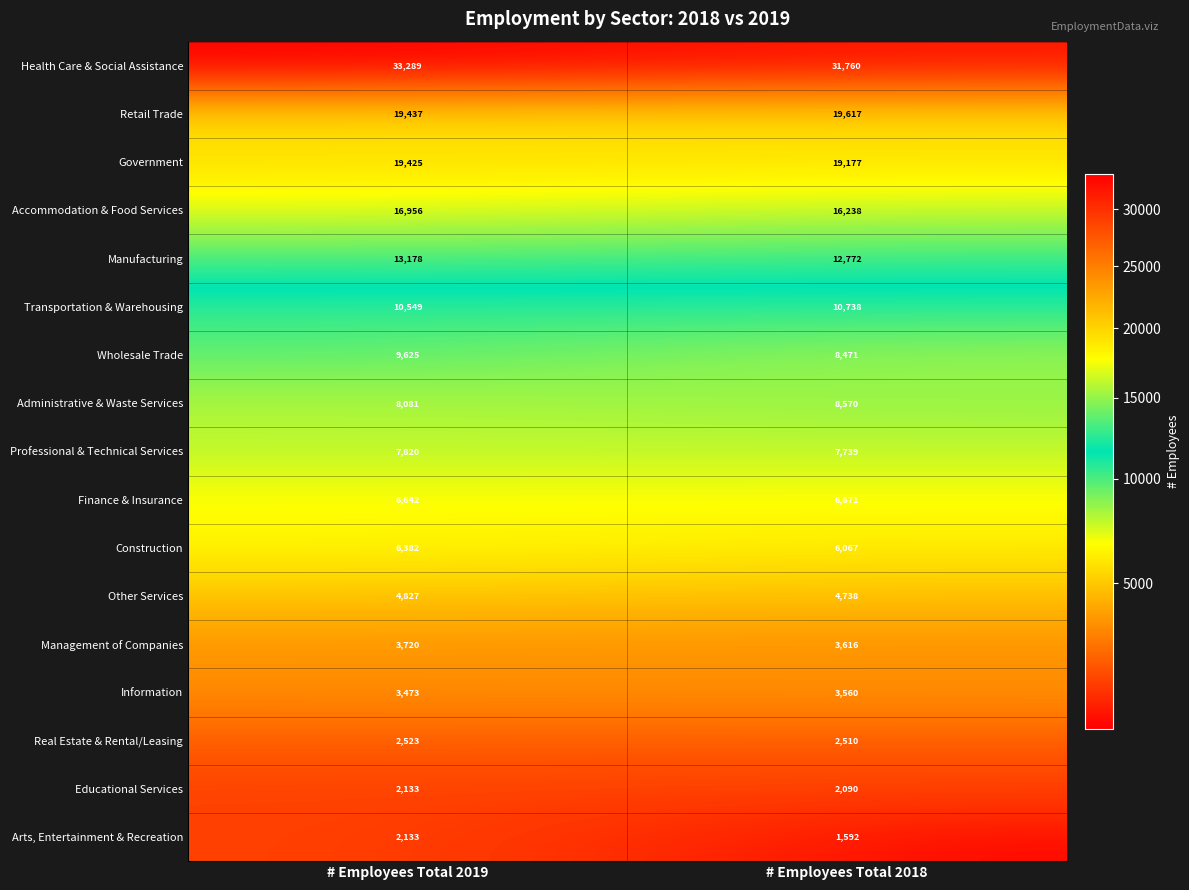

What is the minimum value for Finance & Insurance?

6642